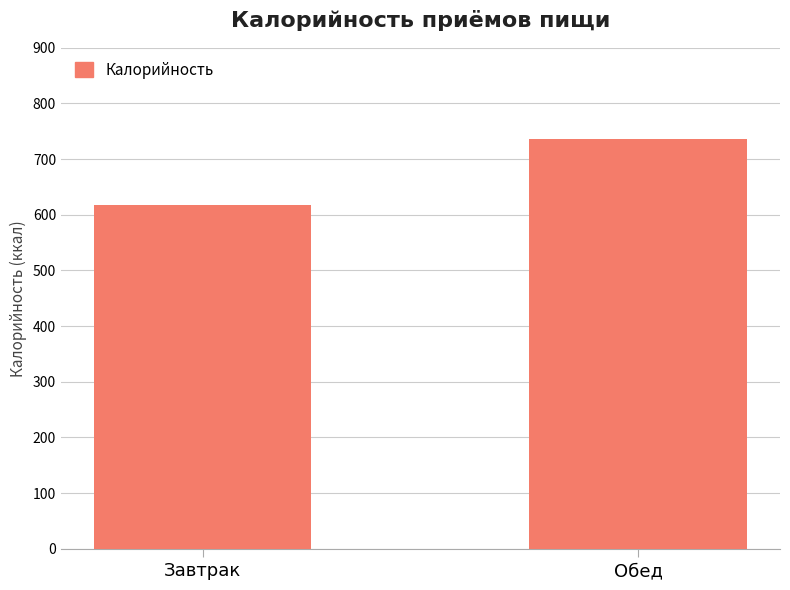

Which has a higher value, Обед or Завтрак?

Обед